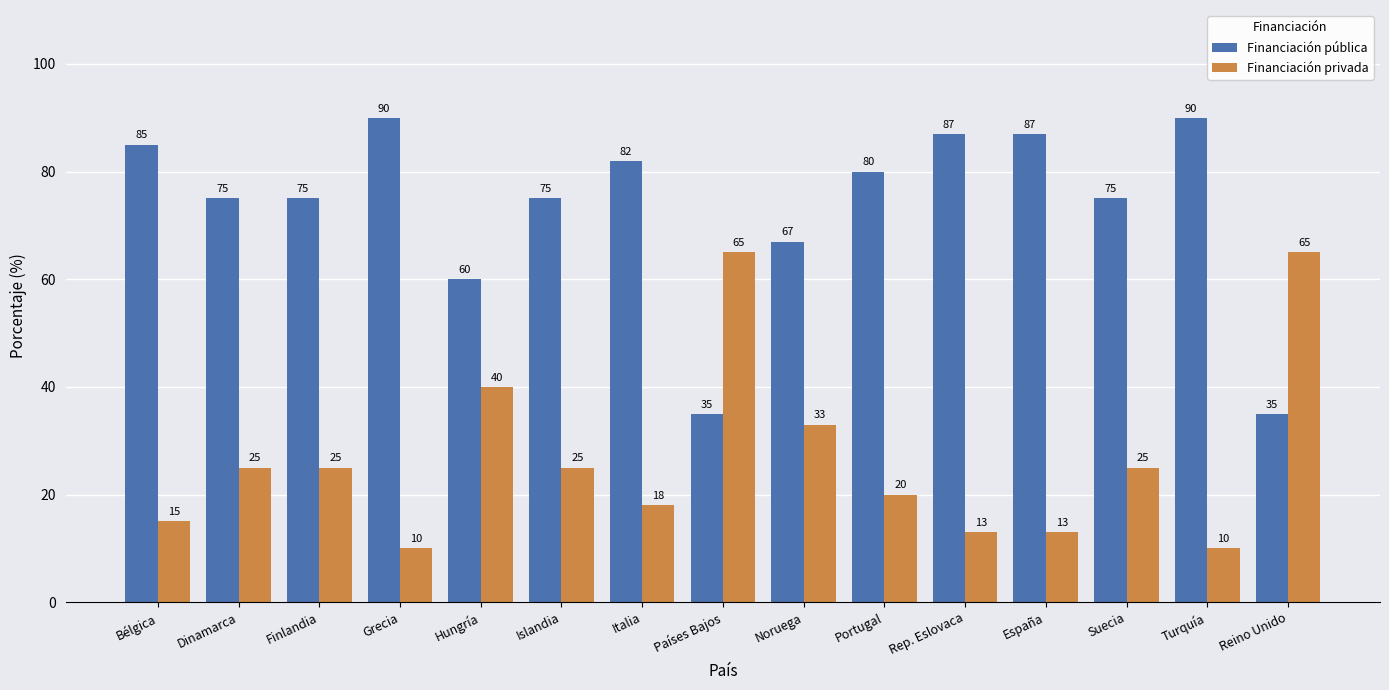

What is the spread (max minus min) of values at Noruega?

34